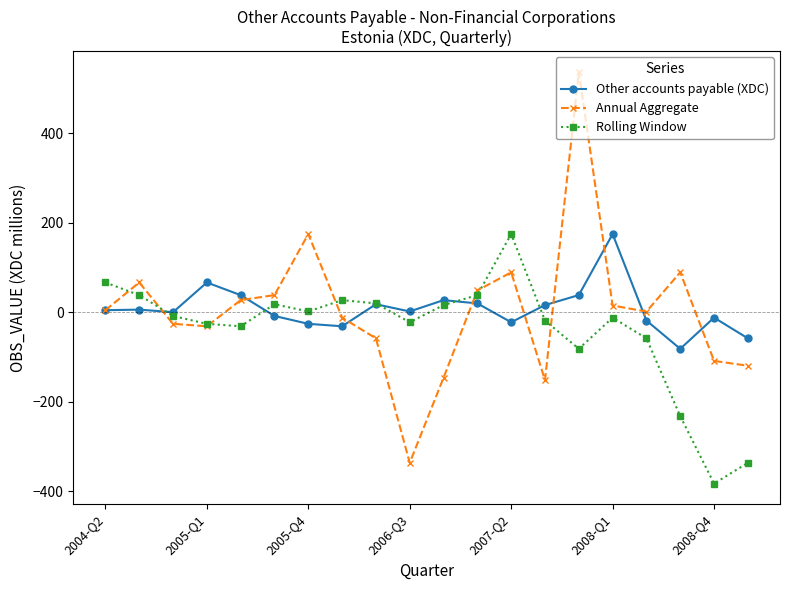

What is the value of the Annual Aggregate point at the 9th from the left?

-58.0